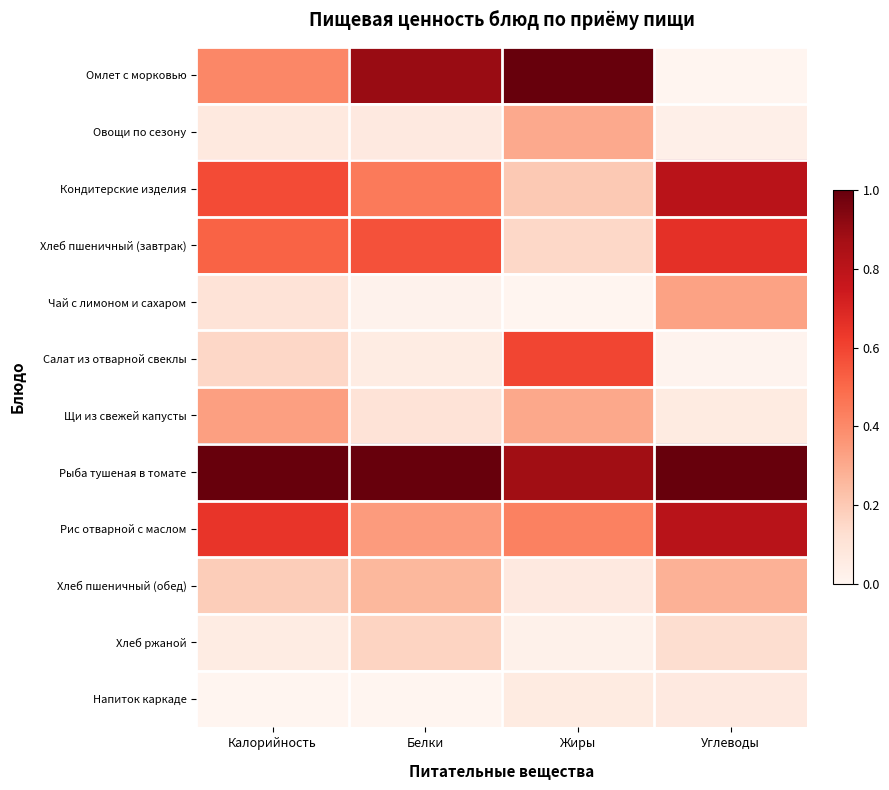

Which has a higher value, Калорийность or Жиры?

Жиры